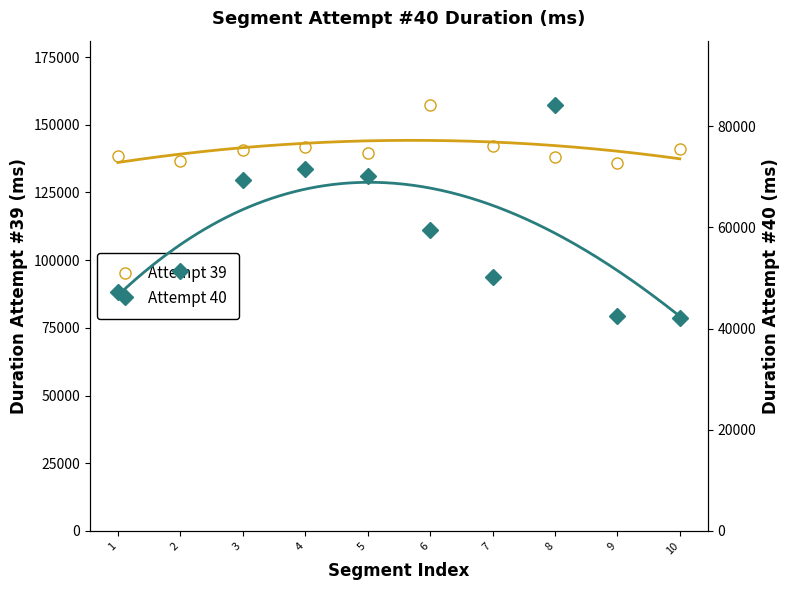

Rank the series by their maximum value, from highest to lowest.

Attempt 39, Attempt 40